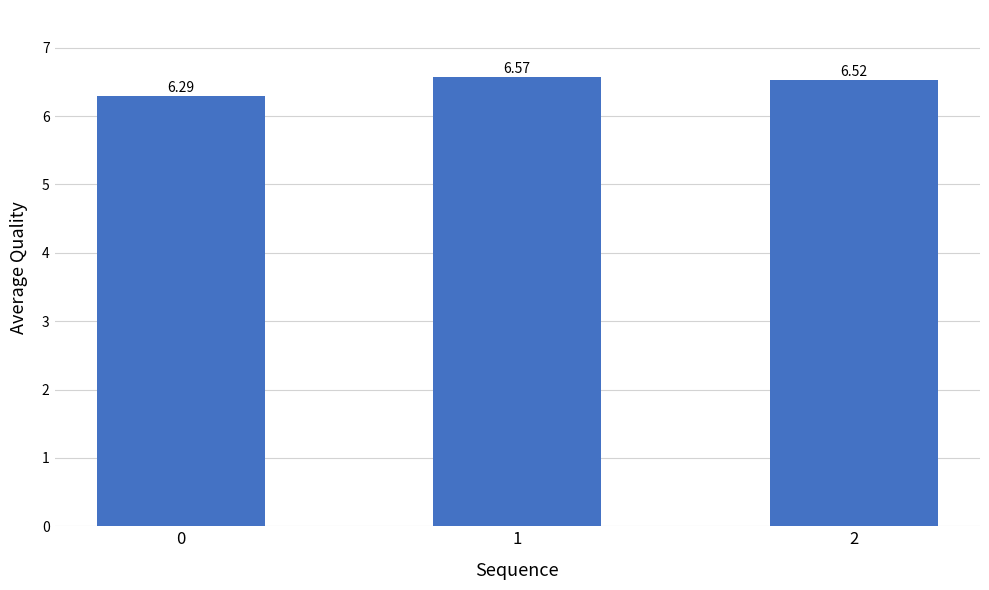

What is the sum of all values?

19.4